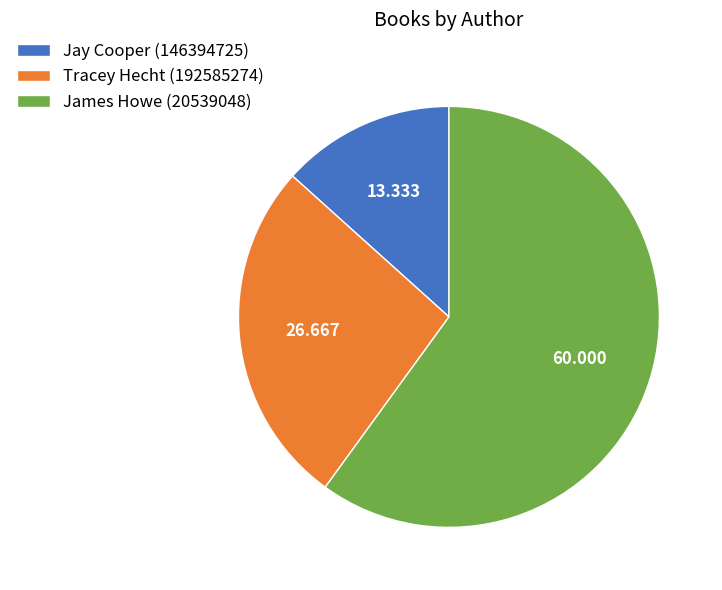

Rank the categories by value from highest to lowest.

James Howe (20539048), Tracey Hecht (192585274), Jay Cooper (146394725)